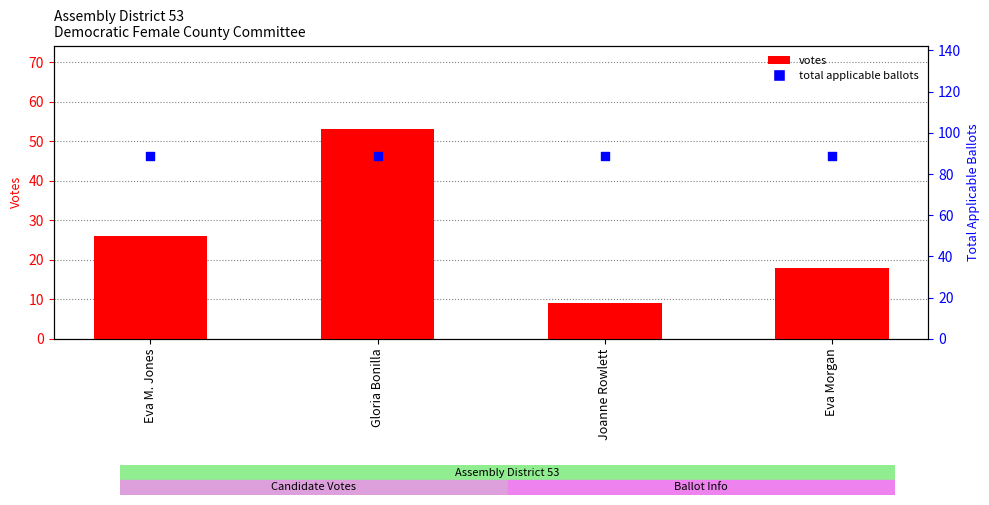

Which series has the largest total across all categories?

total applicable ballots